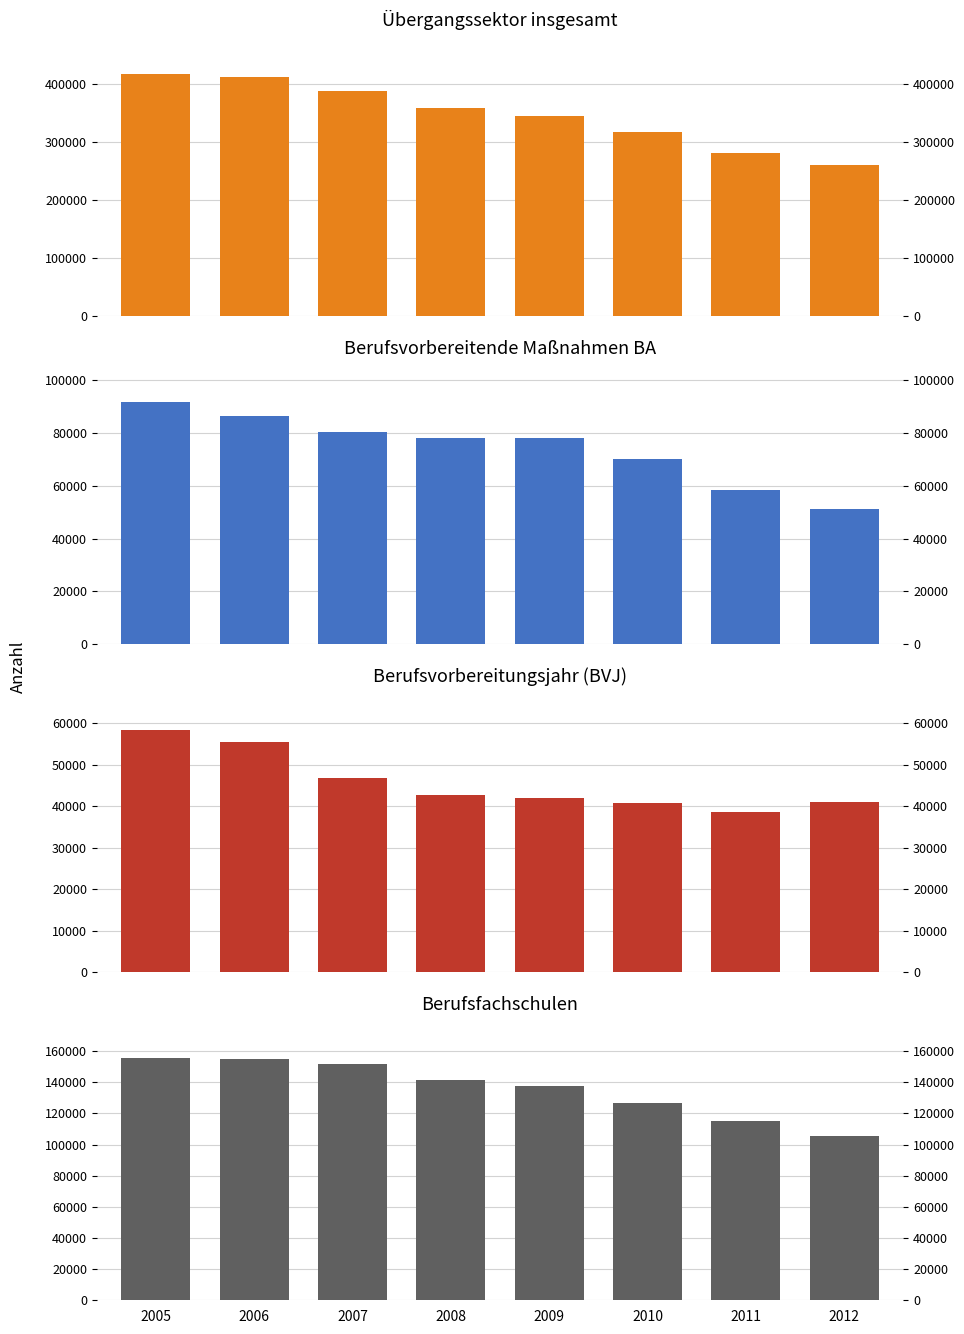

What is the average value of the Übergangssektor insgesamt series?

347245